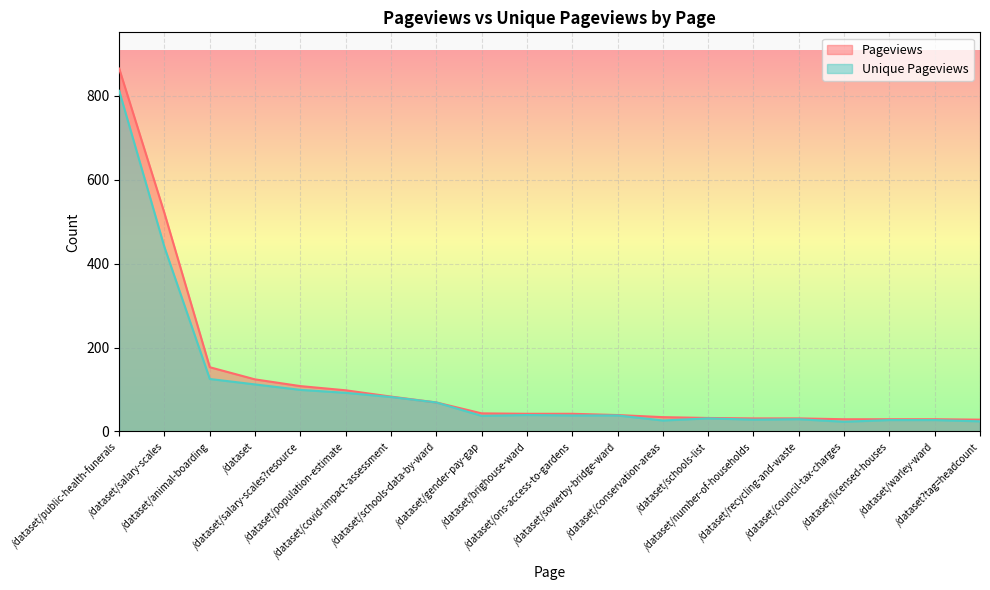

List the series in order of their peak value, highest first.

Pageviews, Unique Pageviews